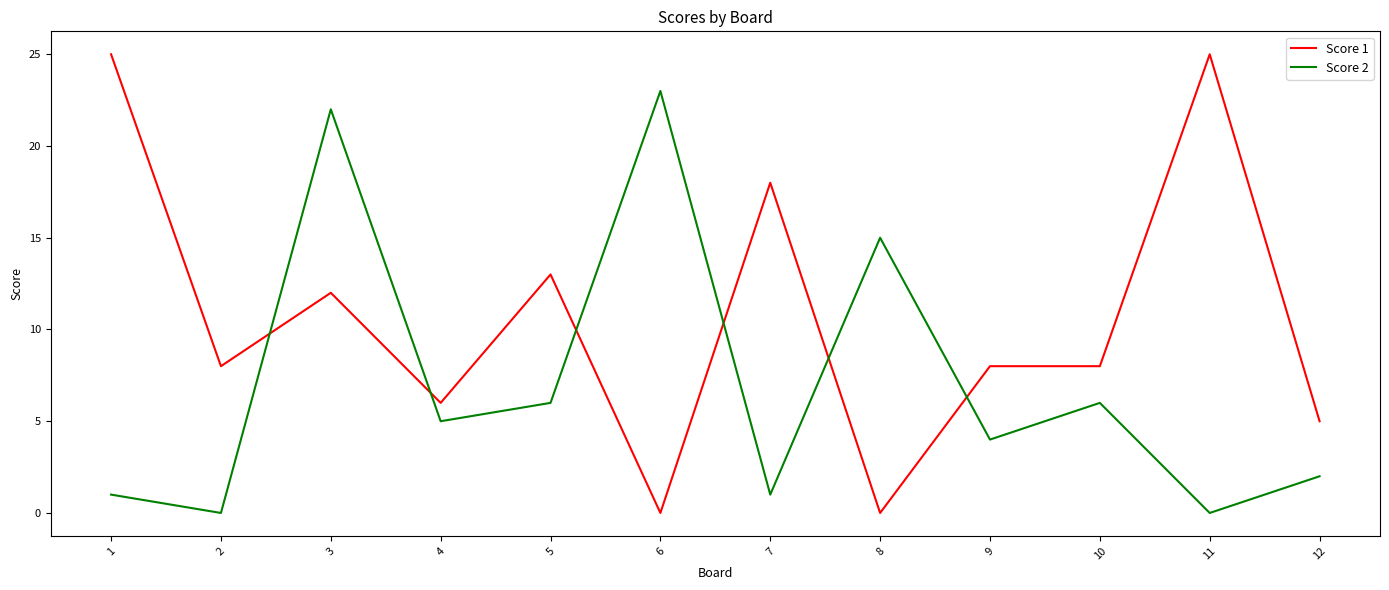

Reading left to right, list all the values displayed in this chart.

Score 1: 25	8	12	6	13	0	18	0	8	8	25	5
Score 2: 1	0	22	5	6	23	1	15	4	6	0	2